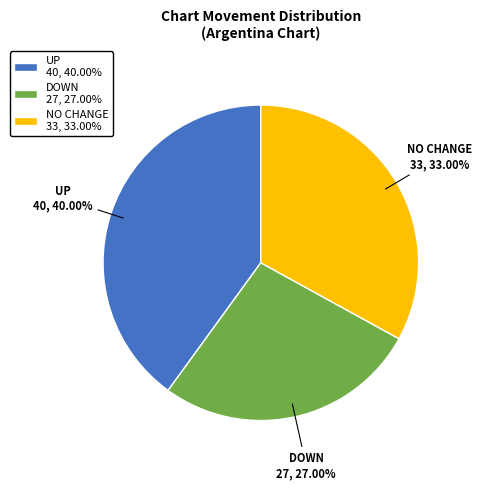

Combined, do DOWN and NO CHANGE account for over 50%?

Yes